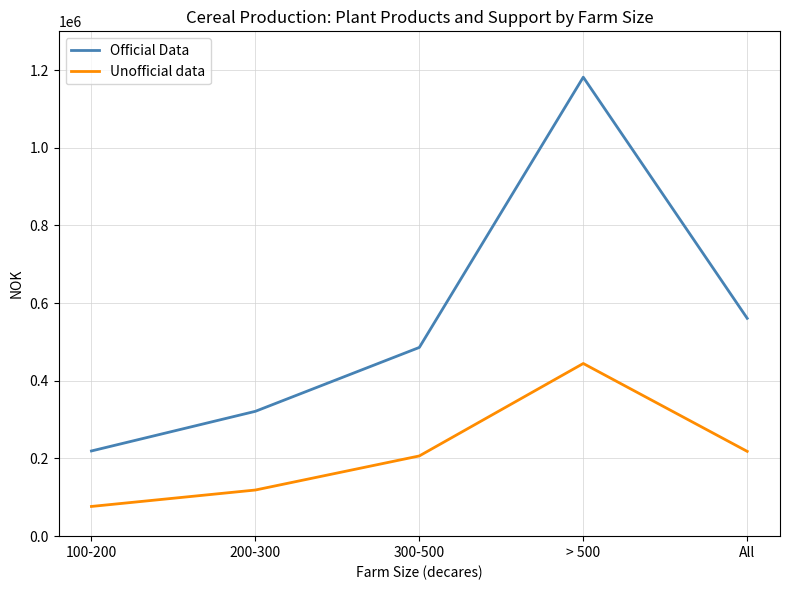

Reading left to right, list all the values displayed in this chart.

Official Data: 219404	321499	485980	1181917	560949
Unofficial data: 76504	118820	206586	444631	218325